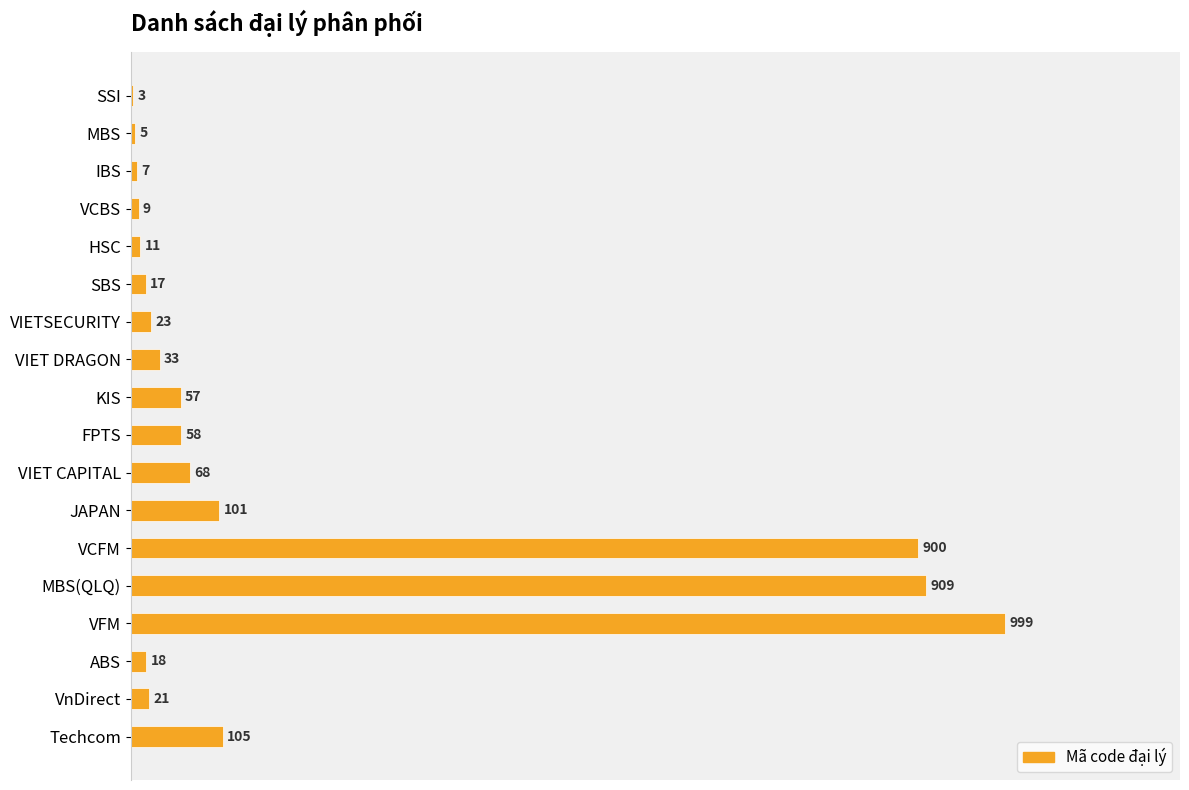

Are the bars horizontal?

Yes